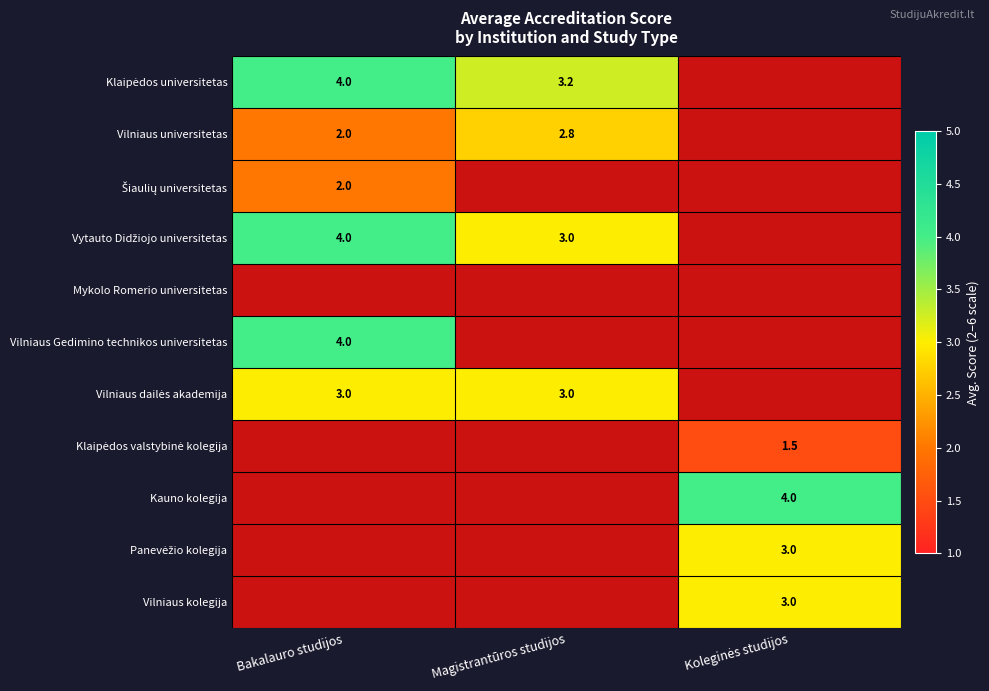

Is it true that Vilniaus Gedimino technikos universitetas equals 2.1 at Bakalauro studijos?

False